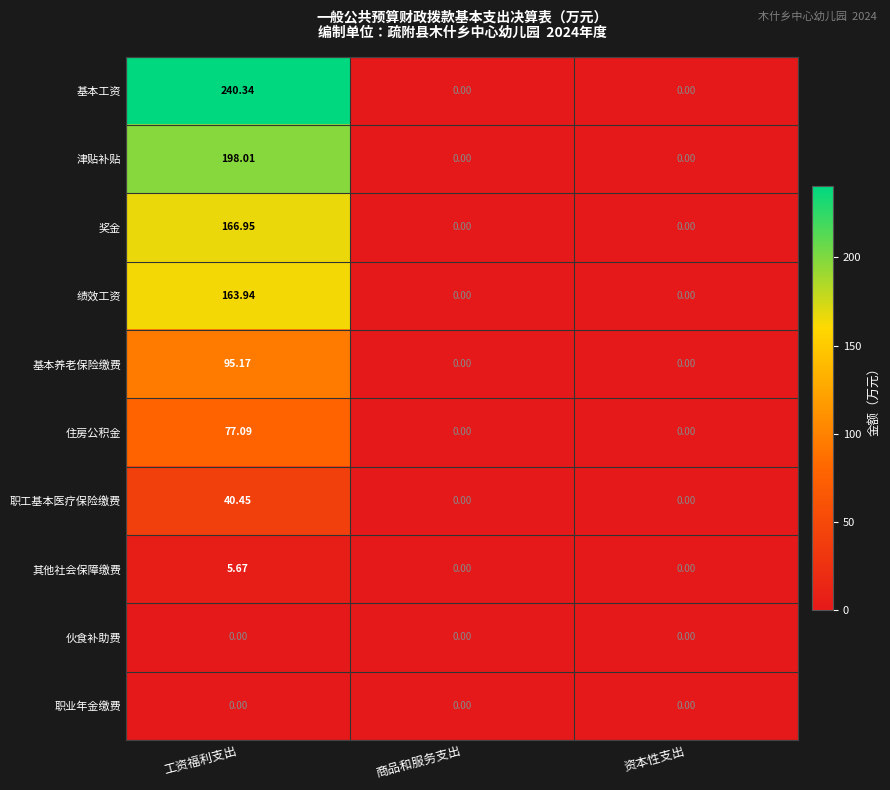

How many distinct data groups are displayed?

10